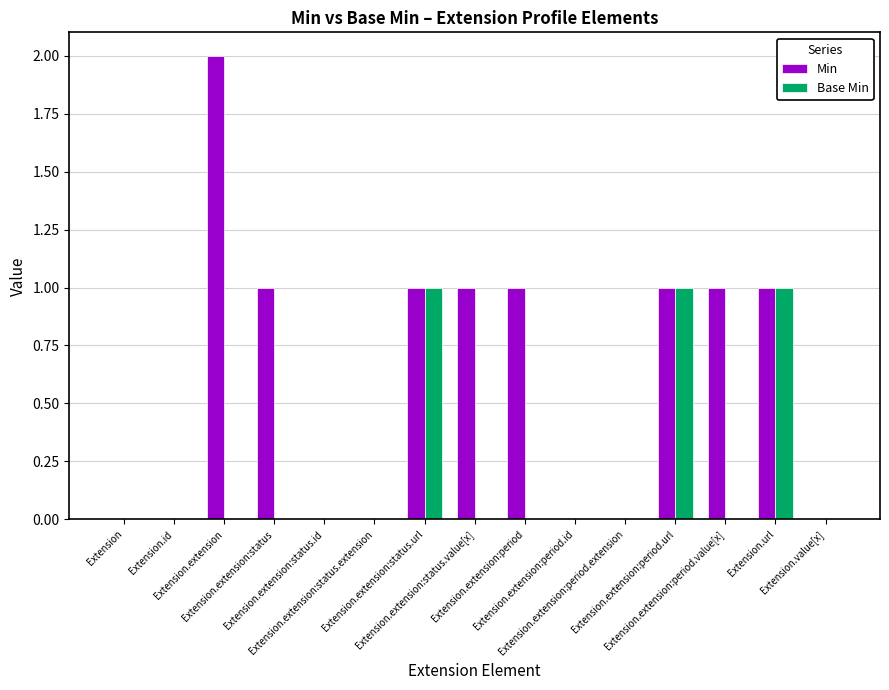

Count the number of categories in the chart.

15